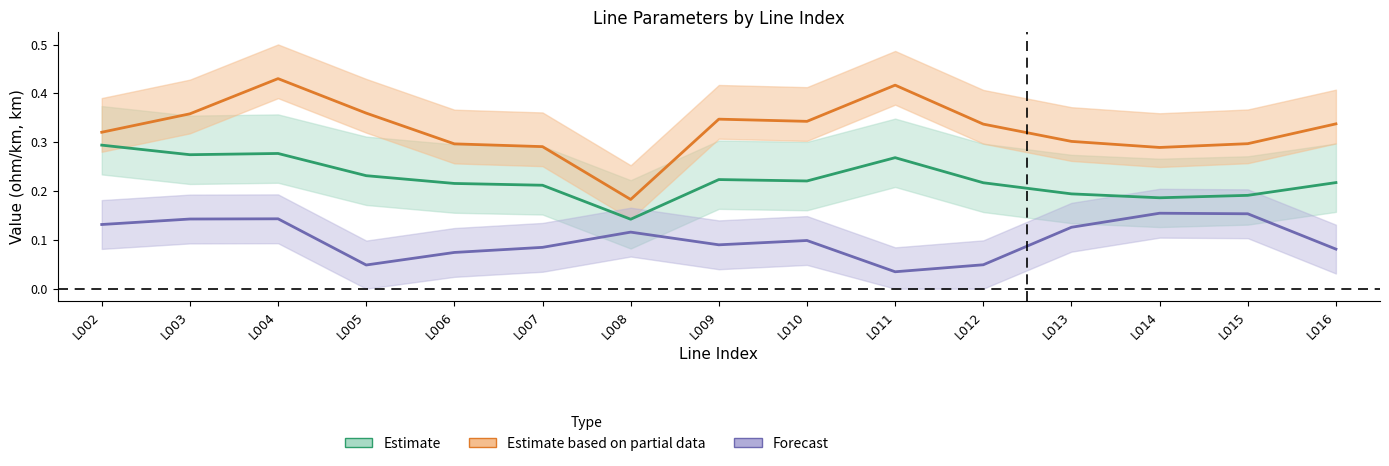

Reading left to right, transcribe all the data shown in this chart.

Estimate: 0.3	0.3	0.3	0.2	0.2	0.2	0.1	0.2	0.2	0.3	0.2	0.2	0.2	0.2	0.2
Estimate based on partial data: 0.3	0.4	0.4	0.4	0.3	0.3	0.2	0.3	0.3	0.4	0.3	0.3	0.3	0.3	0.3
Forecast: 0.1	0.1	0.1	0.0	0.1	0.1	0.1	0.1	0.1	0.0	0.0	0.1	0.2	0.2	0.1